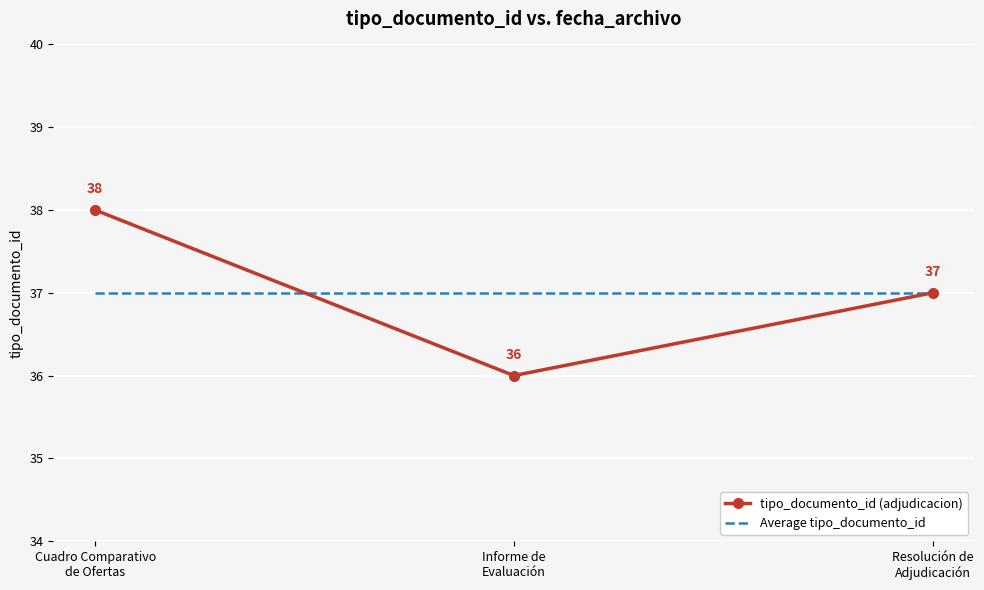

At Informe de
Evaluación, list the series in order from smallest to largest.

tipo_documento_id (adjudicacion), Average tipo_documento_id